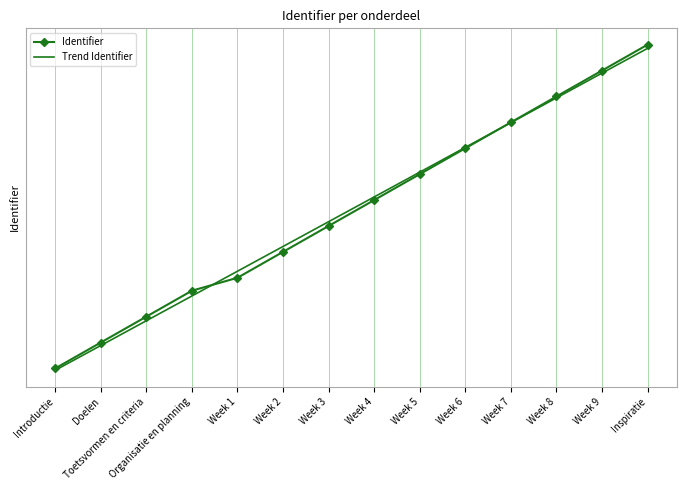

At Inspiratie, list the series in order from smallest to largest.

Trend Identifier, Identifier